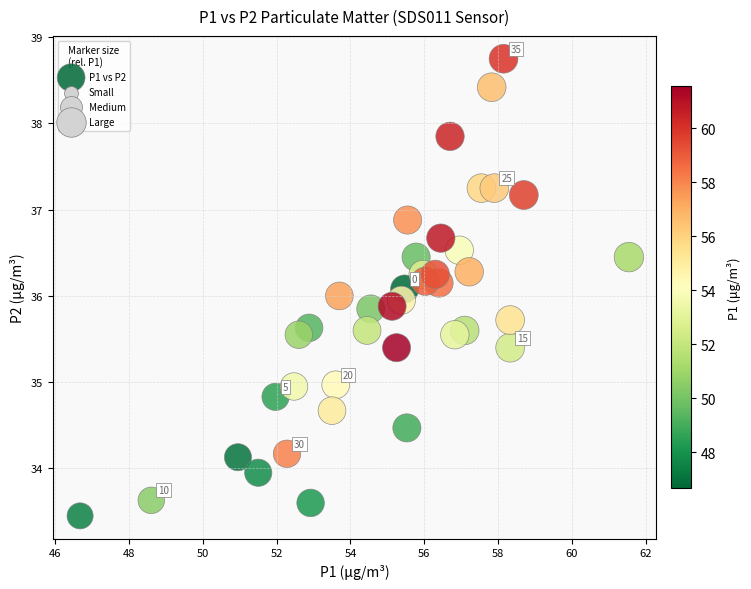

What is the range of Y values (max minus min)?

5.3